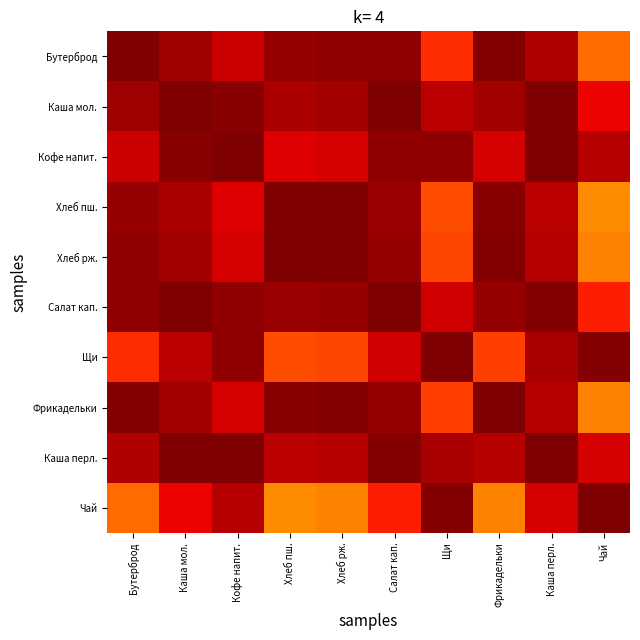

What is the difference between the highest and lowest values at Кофе напит.?

0.2